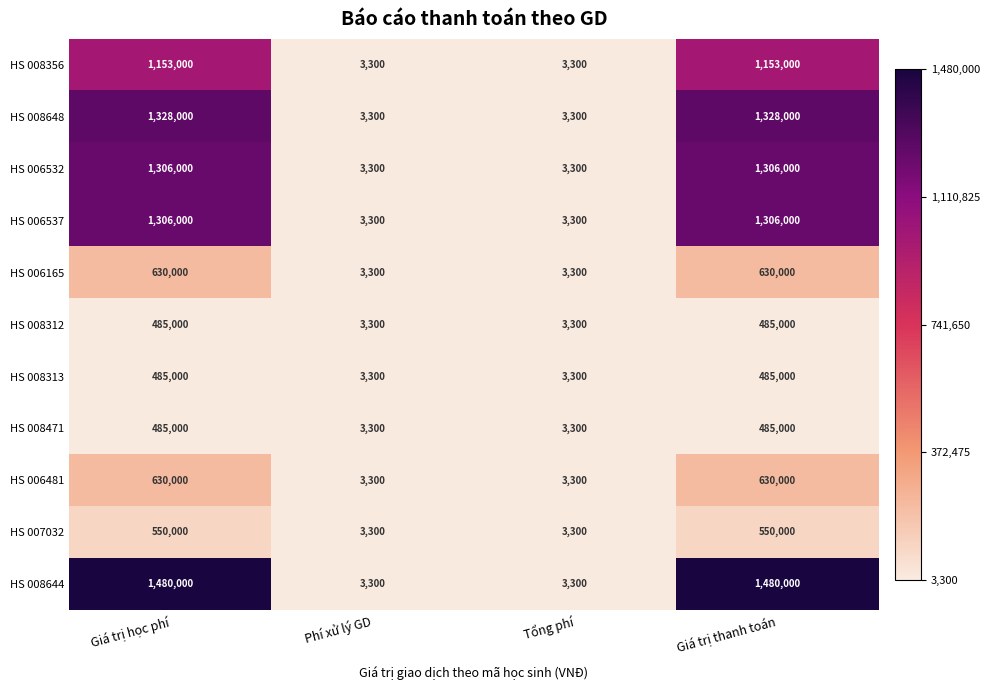

What is the difference between the maximum and minimum values in the HS 008644 series?

1476700